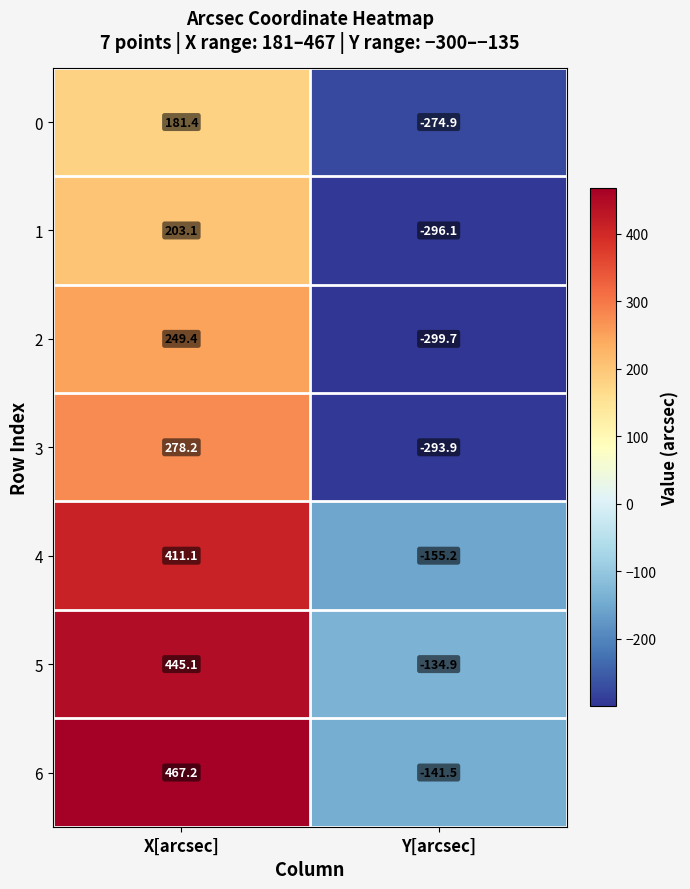

Is the value of 6 at X[arcsec] greater than the value of 1 at Y[arcsec]?

Yes